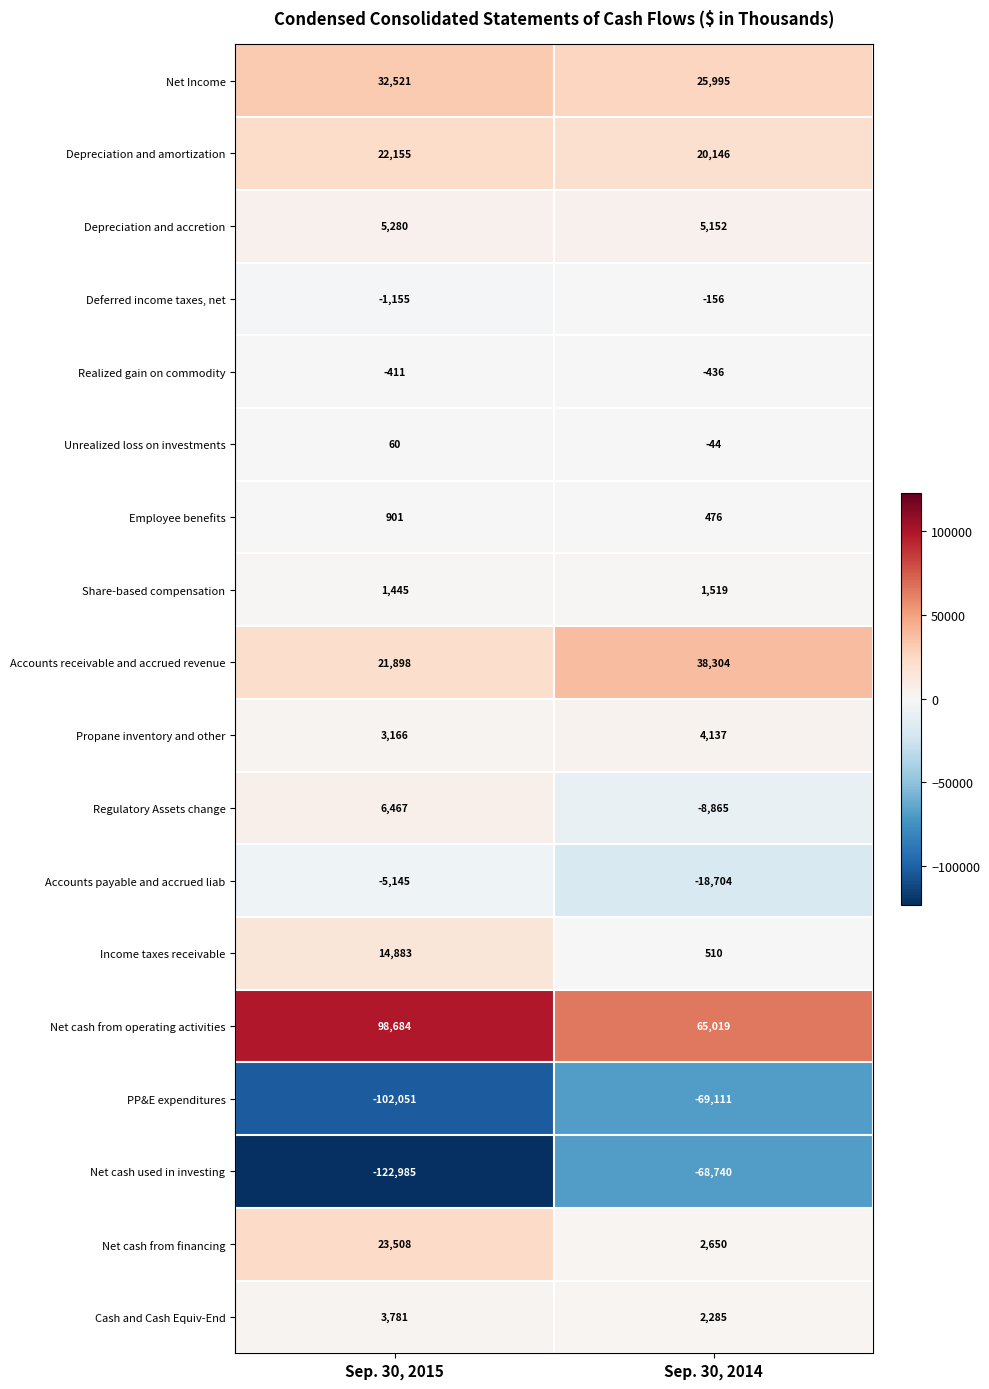

Is the value of Propane inventory and other at Sep. 30, 2014 greater than the value of Unrealized loss on investments at Sep. 30, 2014?

Yes